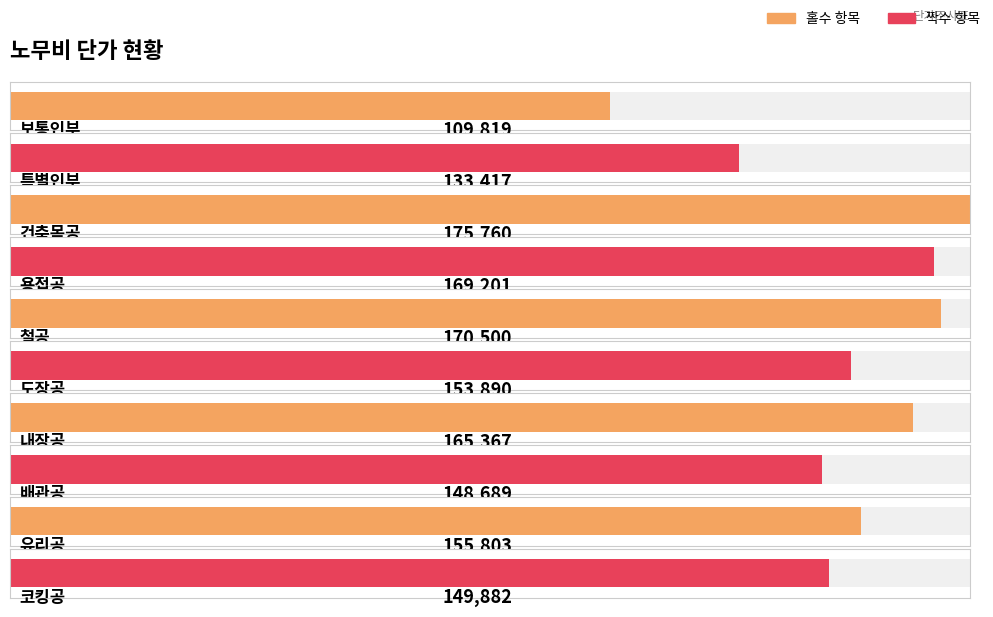

How many groups of bars are there?

10